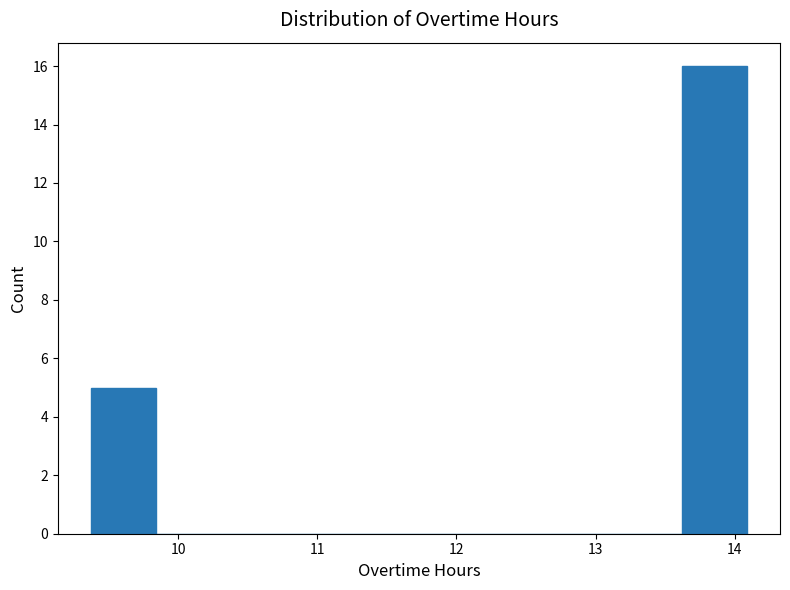

Reading left to right, transcribe this chart: for each bar, give the range it covers on the x-axis and its height. Neither the bar edges nor the heights are printed on the chart, so give them approximately, as read against the axes.

9.4 to 9.8: 5
9.8 to 10.3: 0
10.3 to 10.8: 0
10.8 to 11.3: 0
11.3 to 11.7: 0
11.7 to 12.2: 0
12.2 to 12.7: 0
12.7 to 13.1: 0
13.1 to 13.6: 0
13.6 to 14.1: 16